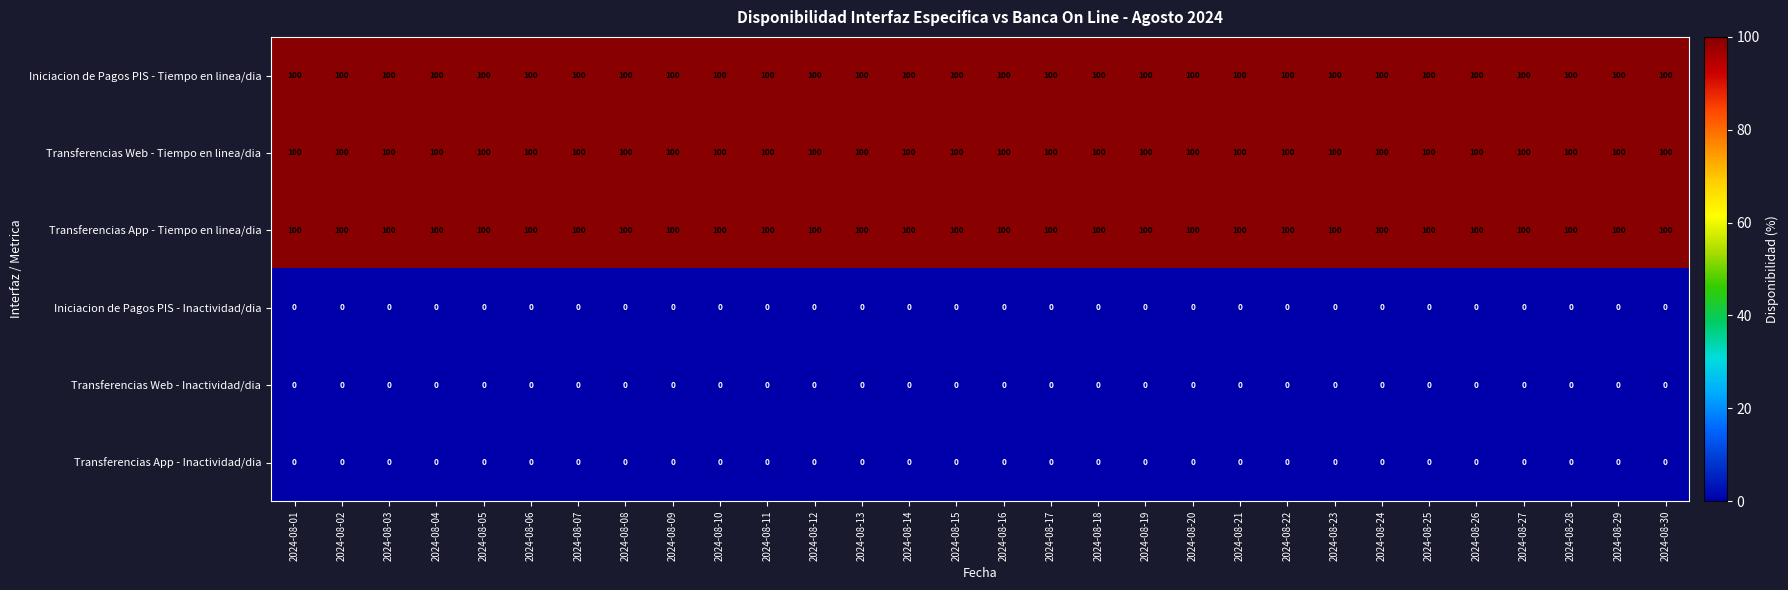

What is the greatest value displayed?

100